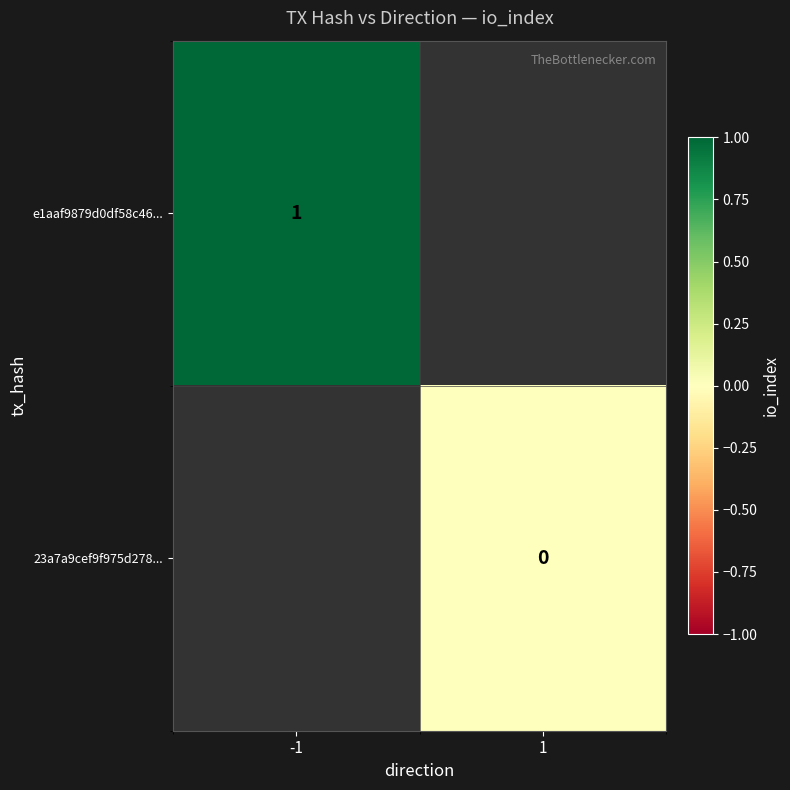

True or false: e1aaf9879d0df58c46... has a value of 0 at -1.

False